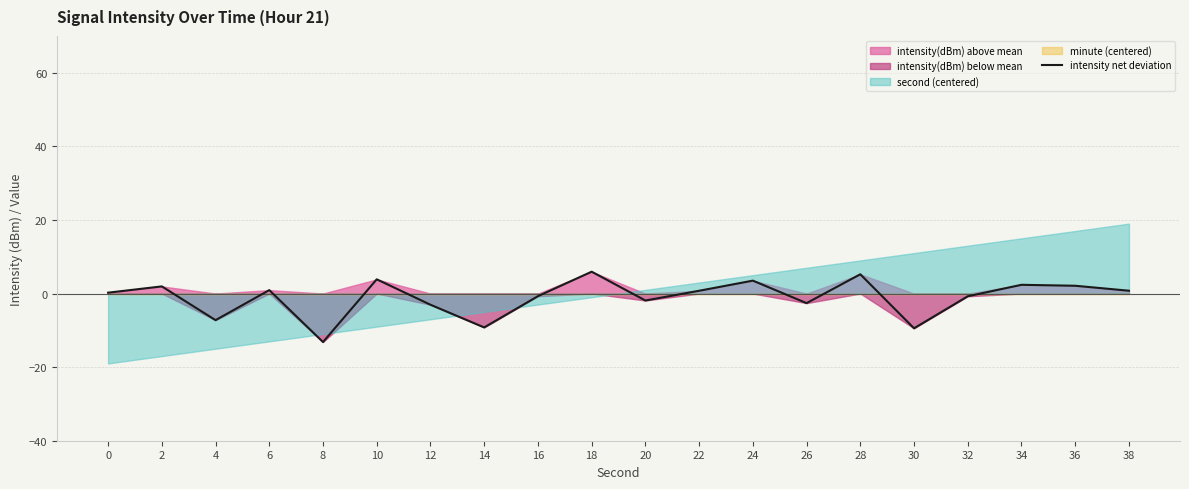

What is the sum of the values at 22 and 38?

1.5